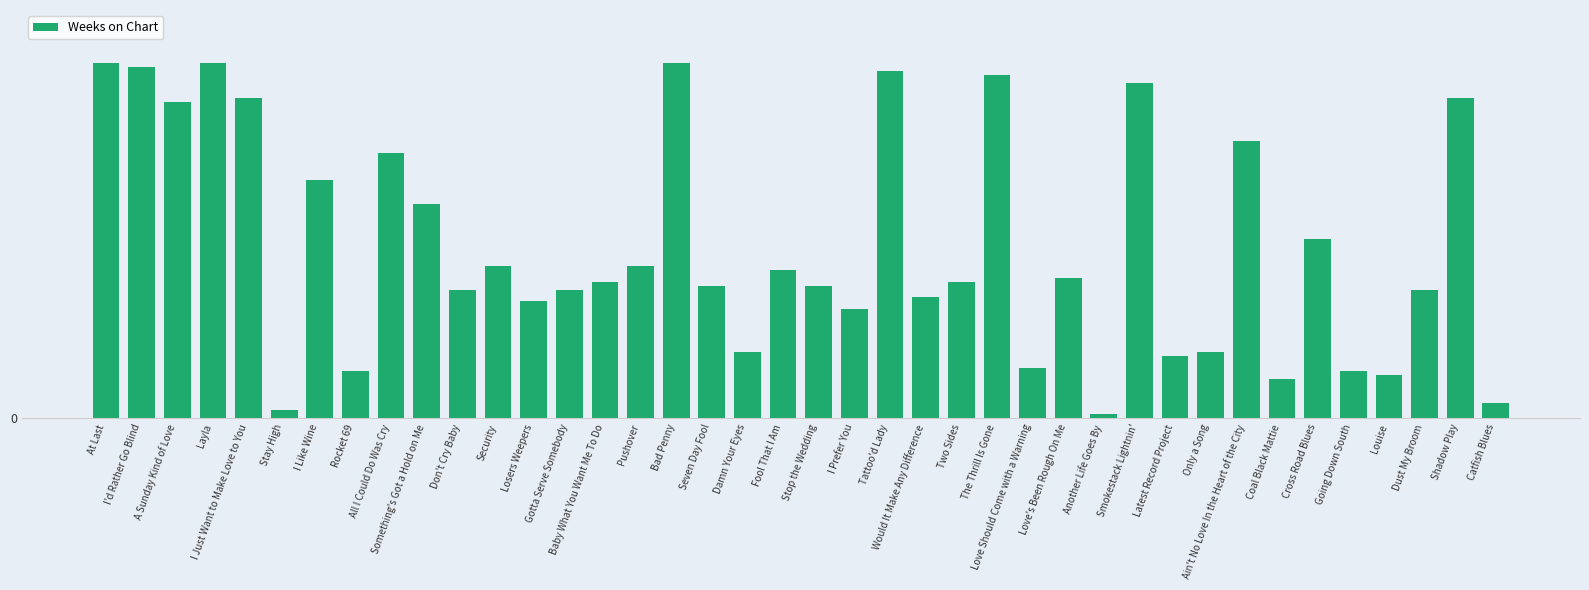

Does the chart contain any negative values?

No